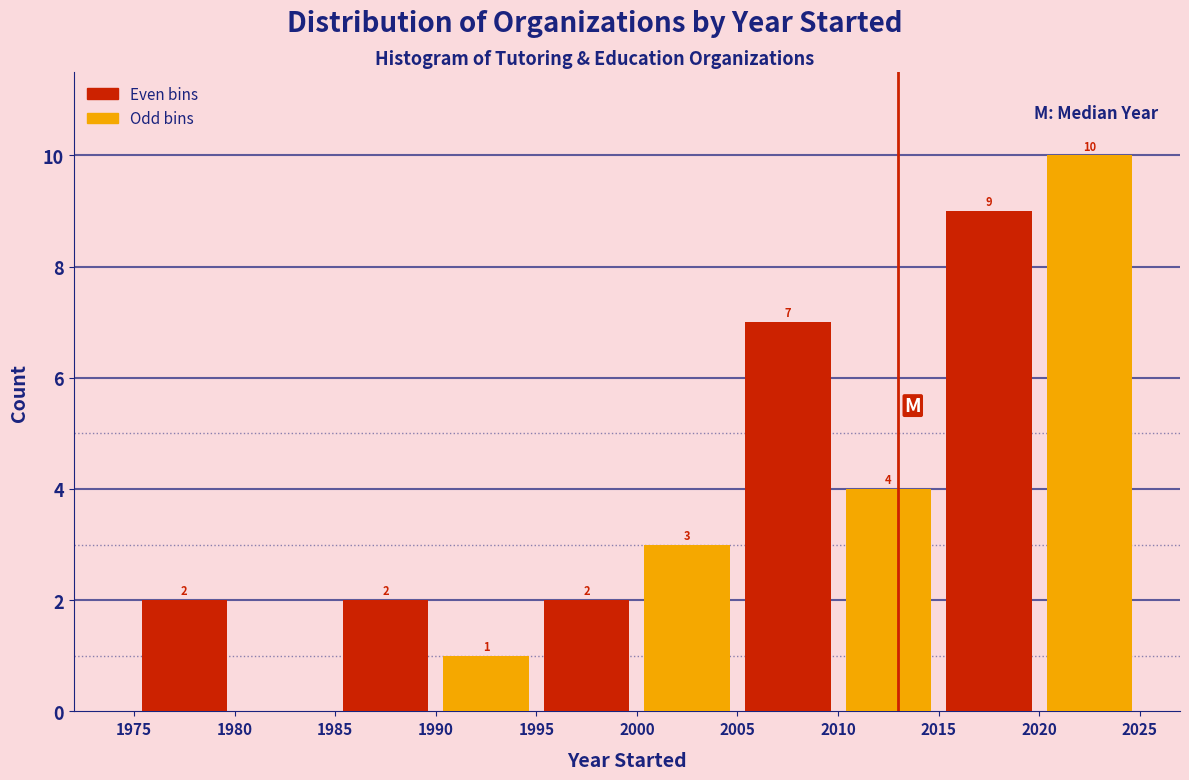

Which range on the x-axis has the tallest bar?

2020 to 2025